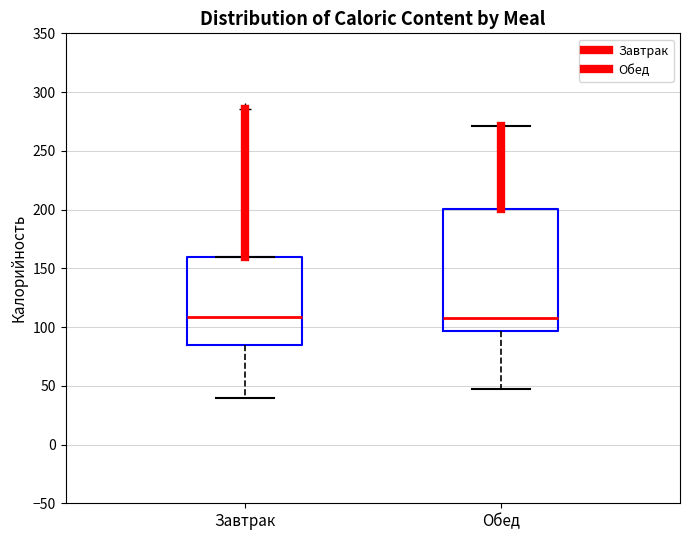

Where does the median line of the box for Завтрак sit on the y-axis? The values are not printed on the chart, so give them approximately, as read against the axis.

110